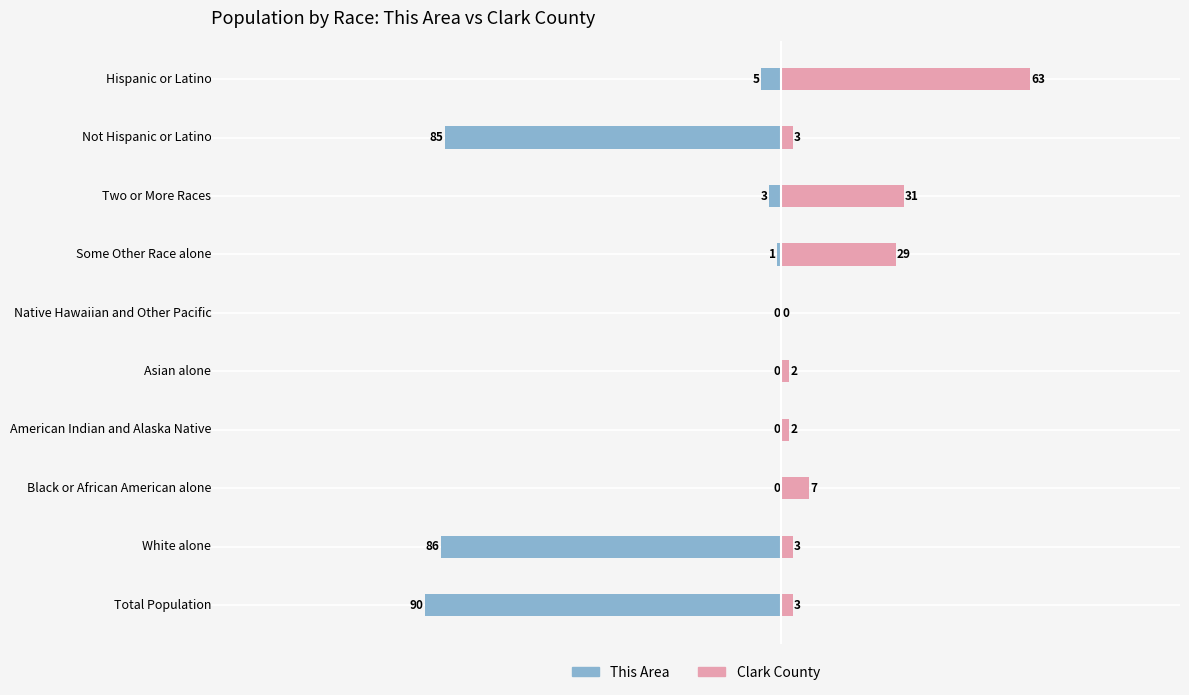

Reading left to right, what are all the values shown in this chart?

This Area: -90	-86	0	0	0	0	-1	-3	-85	-5
Clark County: 3	3	7	2	2	0	29	31	3	63